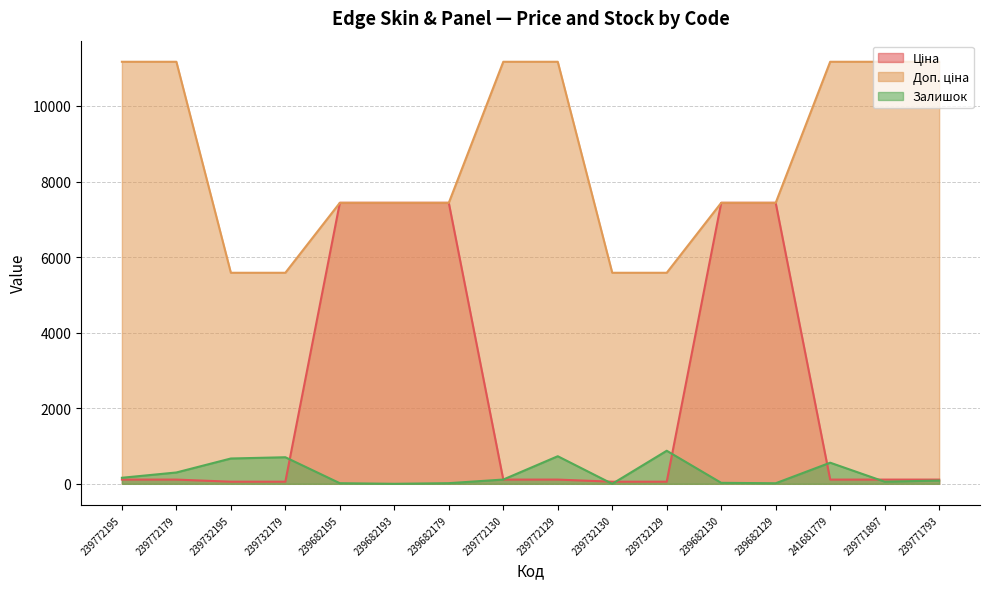

The Залишок series shows 875.0 at 239732129. True or false?

True